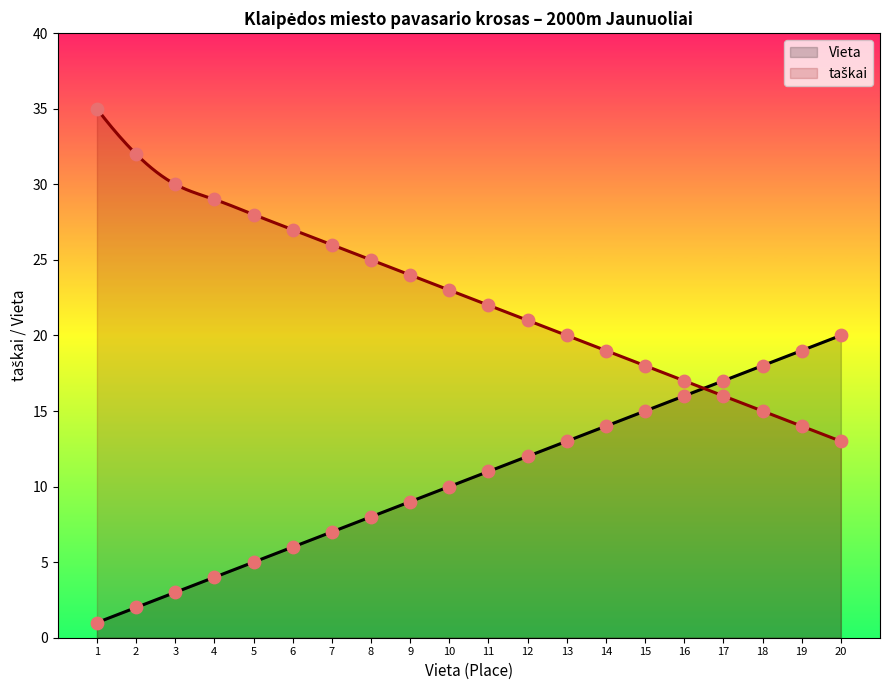

Which series has the widest spread of Y values?

taškai